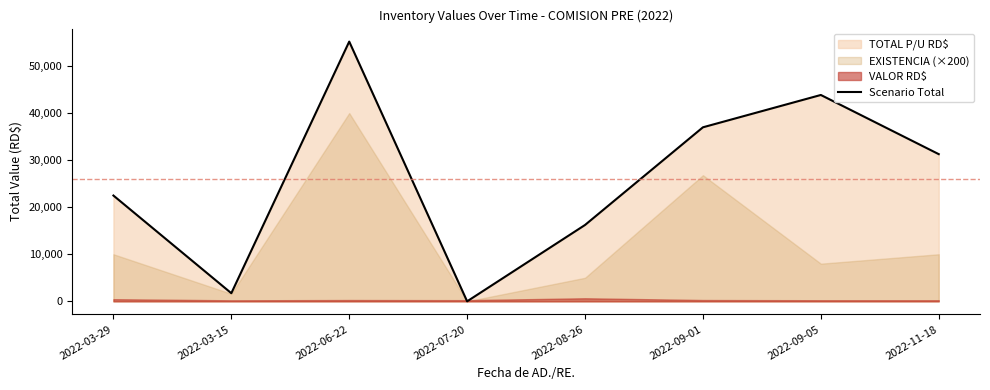

True or false: there are more than 2 points higher than both neighbors.

False